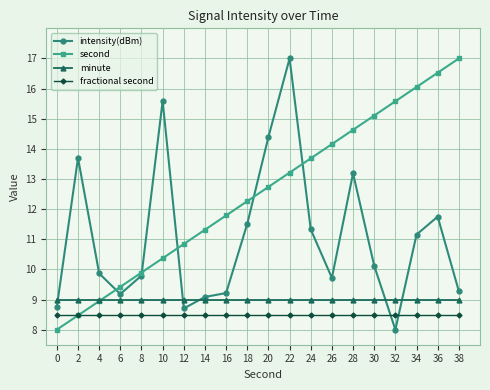

What is the value of the minute point at the 8th from the left?

9.0